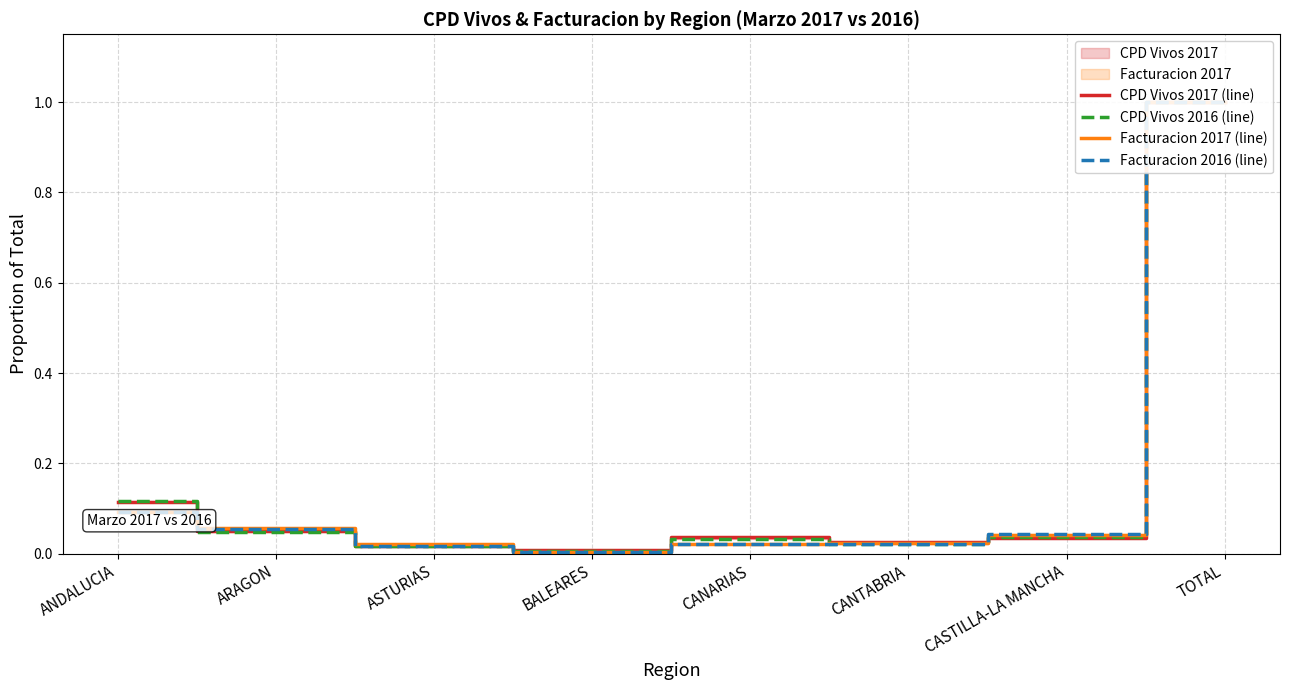

List the series in order of their overall mean, lowest first.

Facturacion 2016 (line), Facturacion 2017 (line), CPD Vivos 2016 (line), CPD Vivos 2017 (line)